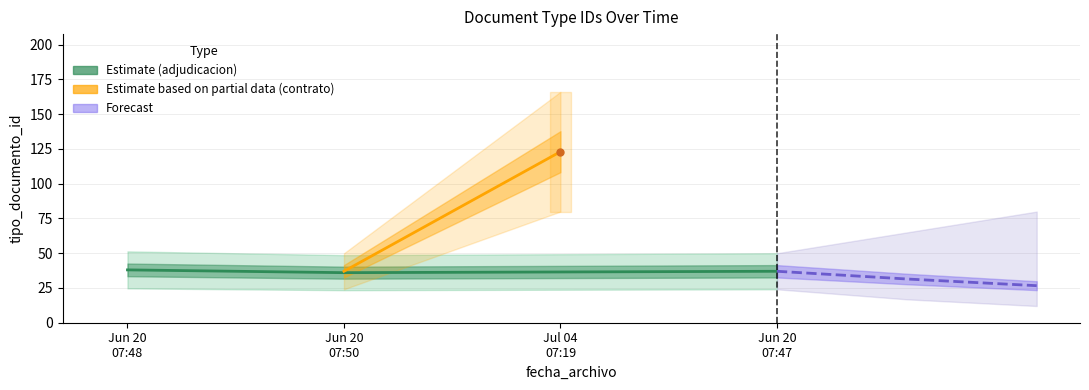

Is the value of Estimate (adjudicacion) at Jul 04
07:19 greater than the value of Forecast at Jul 04
07:19?

Yes